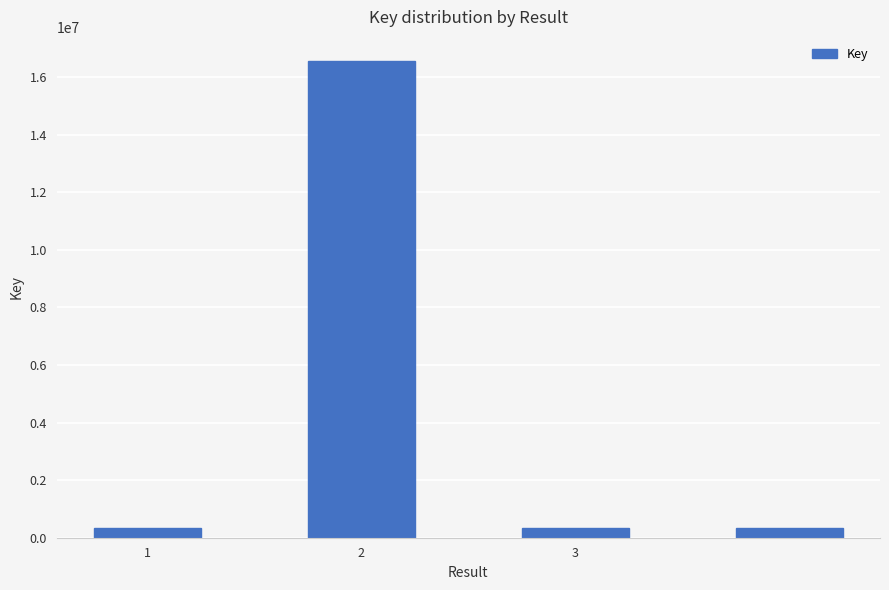

What is the value of the 1st bar from the left?

336253